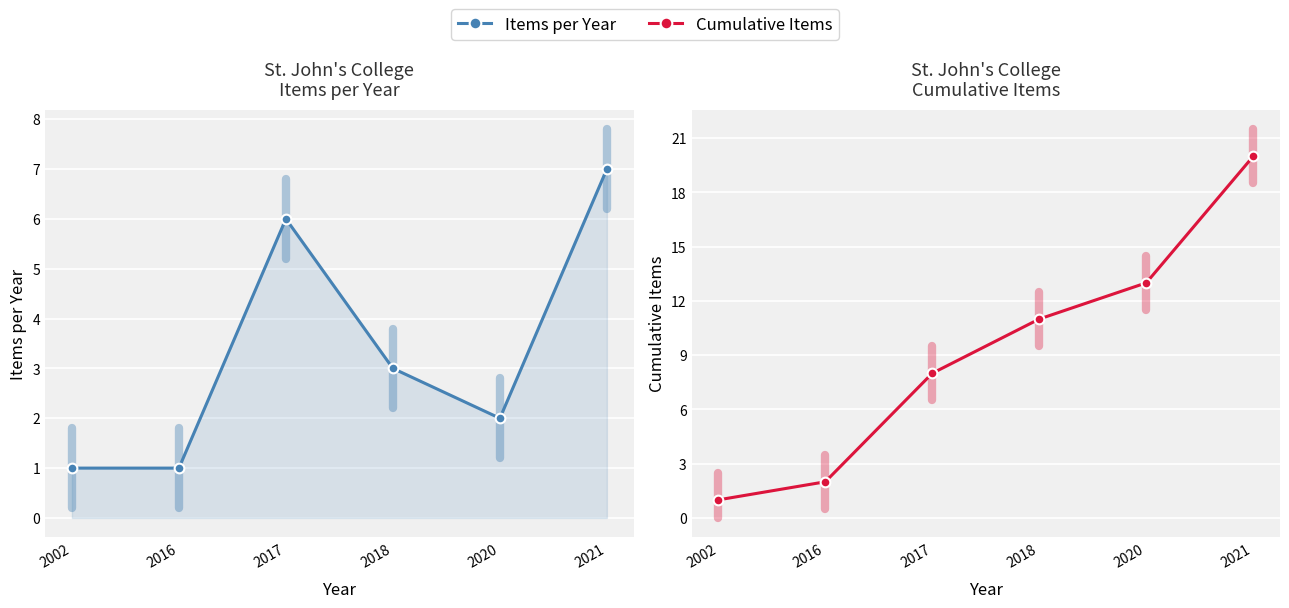

Between 2018 and 2021, which series saw the biggest shift?

Cumulative Items